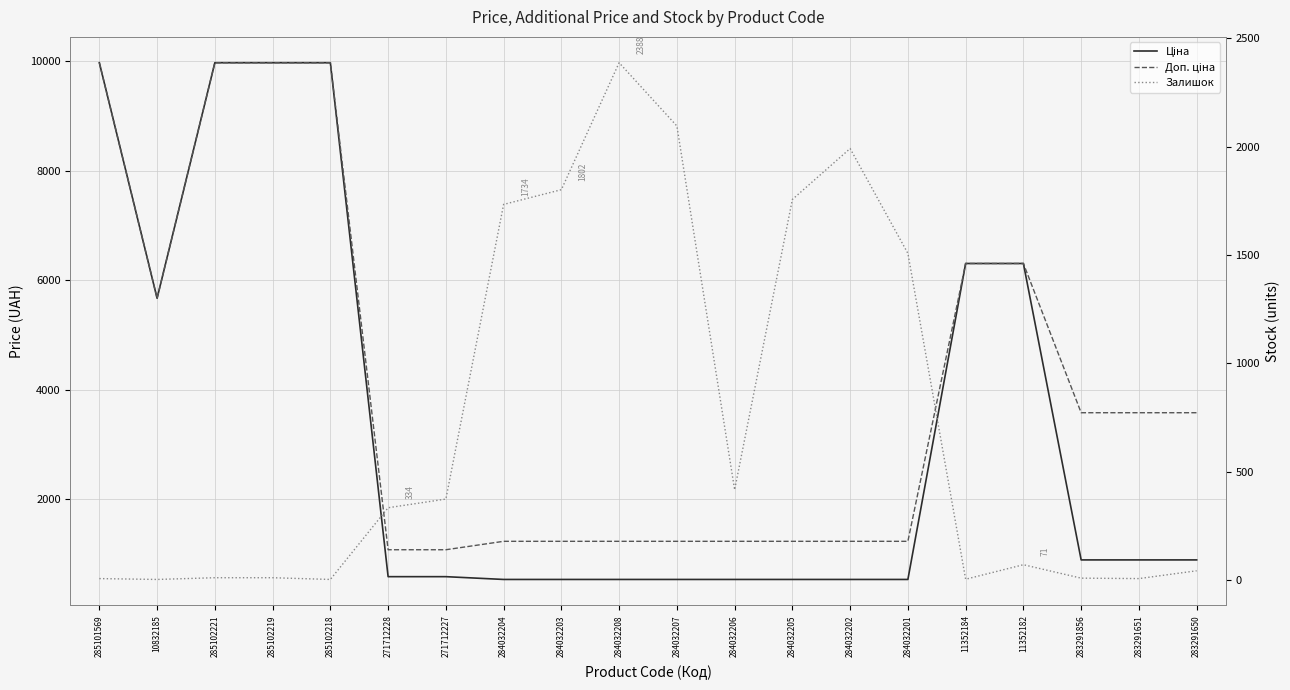

What is the value of the Залишок point at the 2nd from the left?

3.0